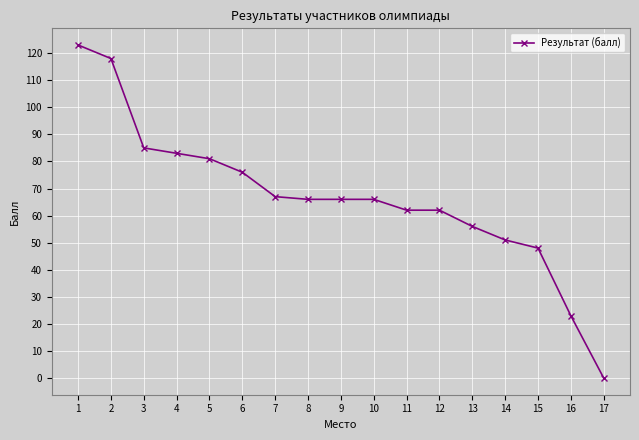

Read the value at 3, to the nearest 5.

85